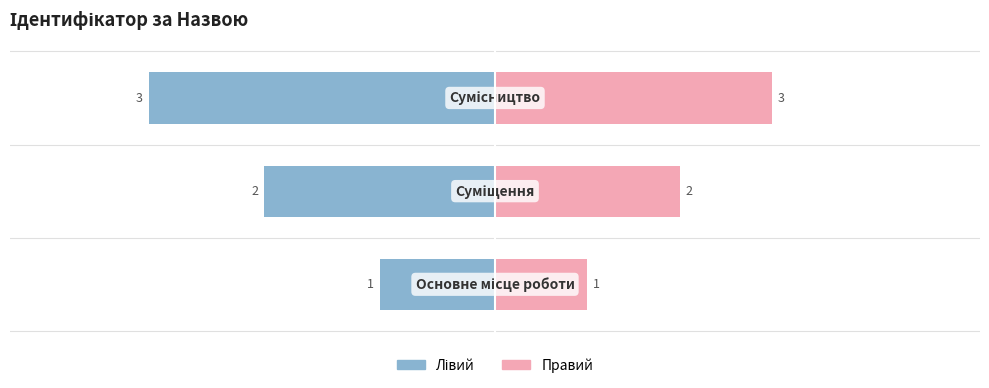

Which series has the largest total across all categories?

Ідентифікатор (правий)